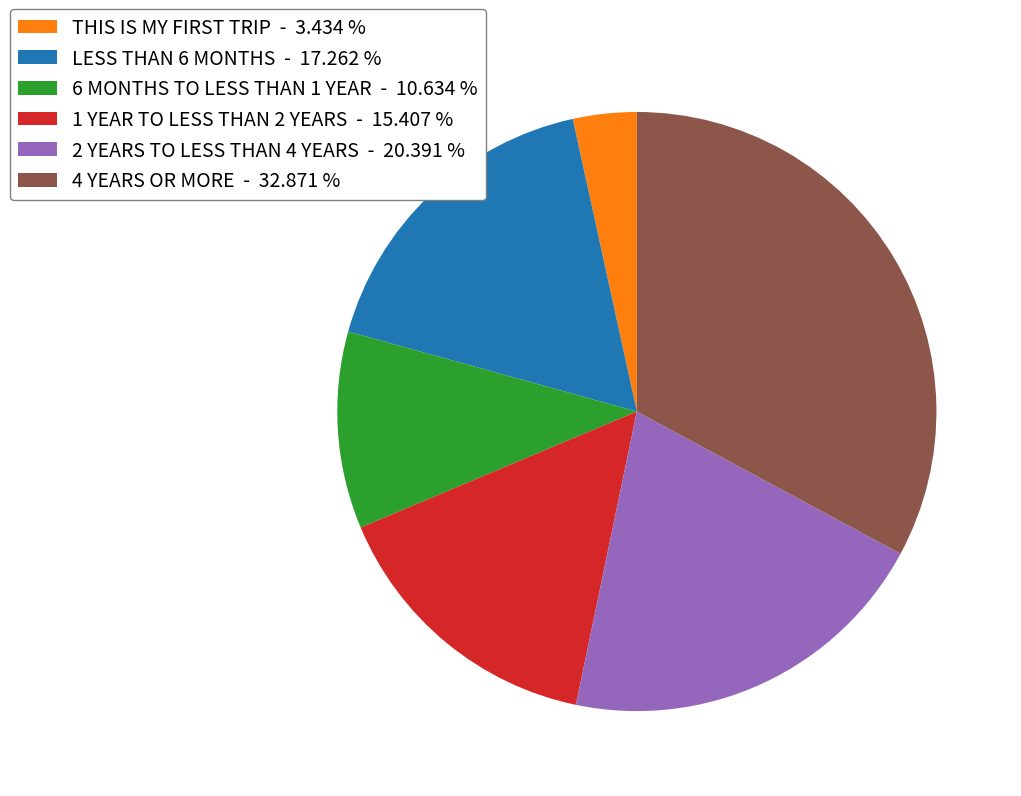

Rank the categories by value from highest to lowest.

4 YEARS OR MORE, 2 YEARS TO LESS THAN 4 YEARS, LESS THAN 6 MONTHS, 1 YEAR TO LESS THAN 2 YEARS, 6 MONTHS TO LESS THAN 1 YEAR, THIS IS MY FIRST TRIP